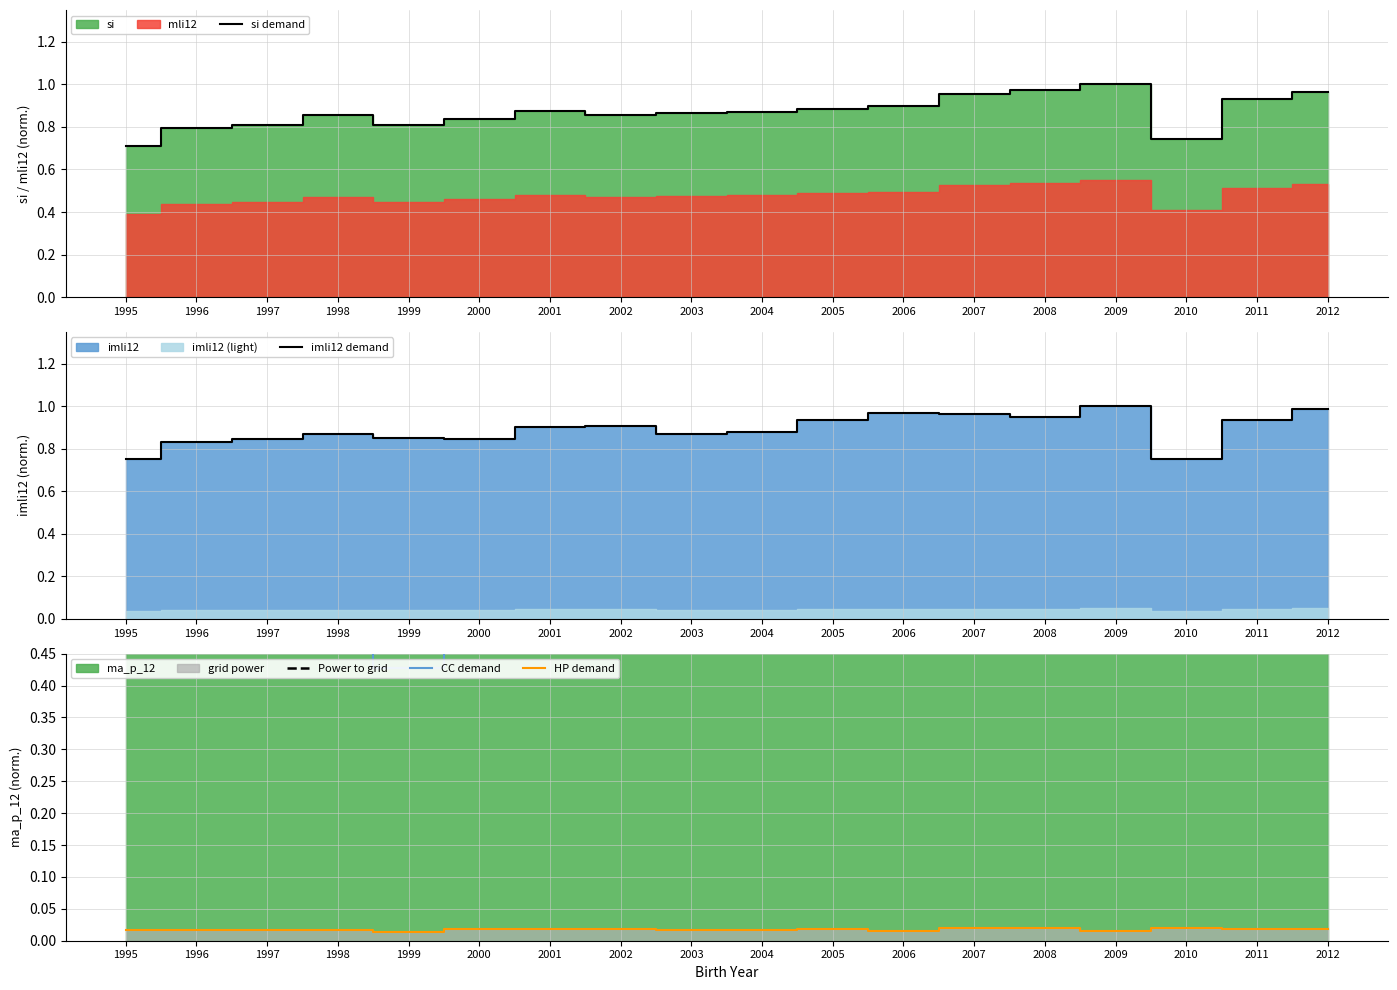

What is the total value across all series at 1995?

2.9